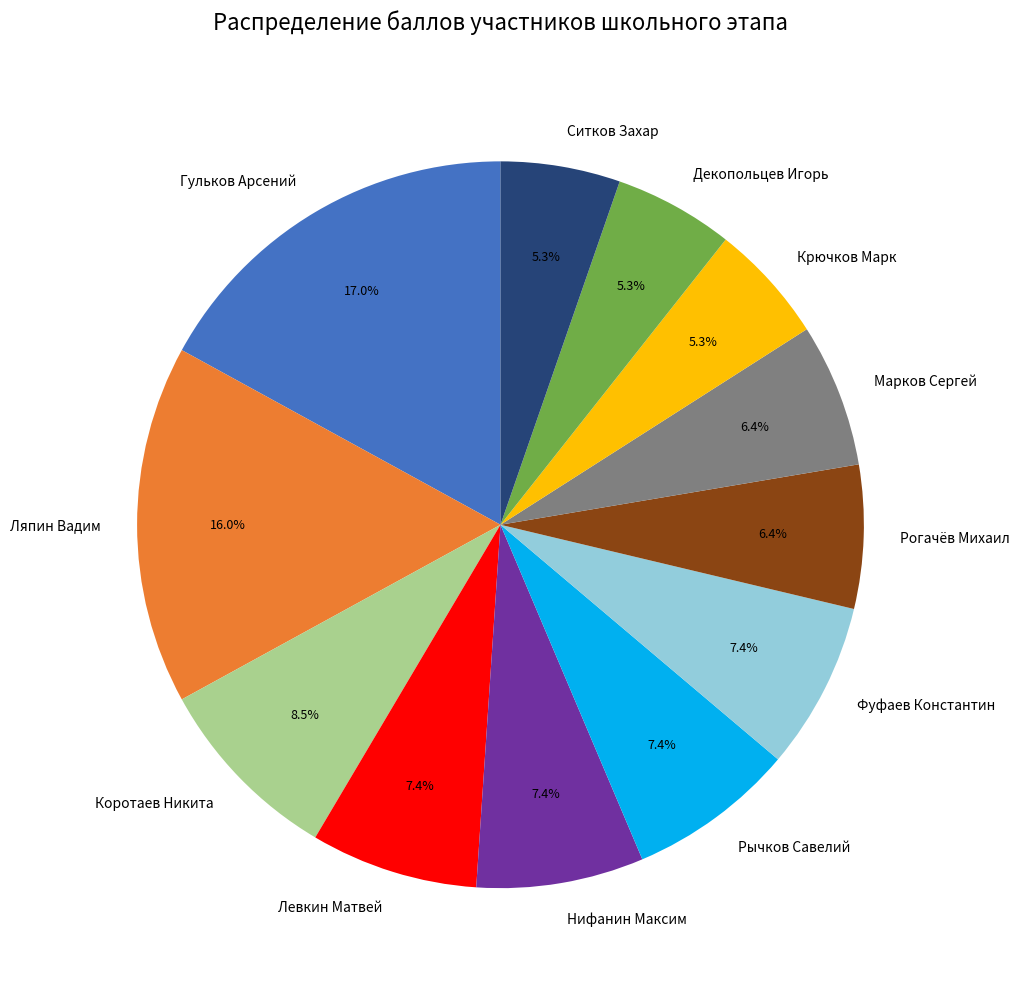

Combined, do Левкин Матвей and Коротаев Никита account for over 50%?

No